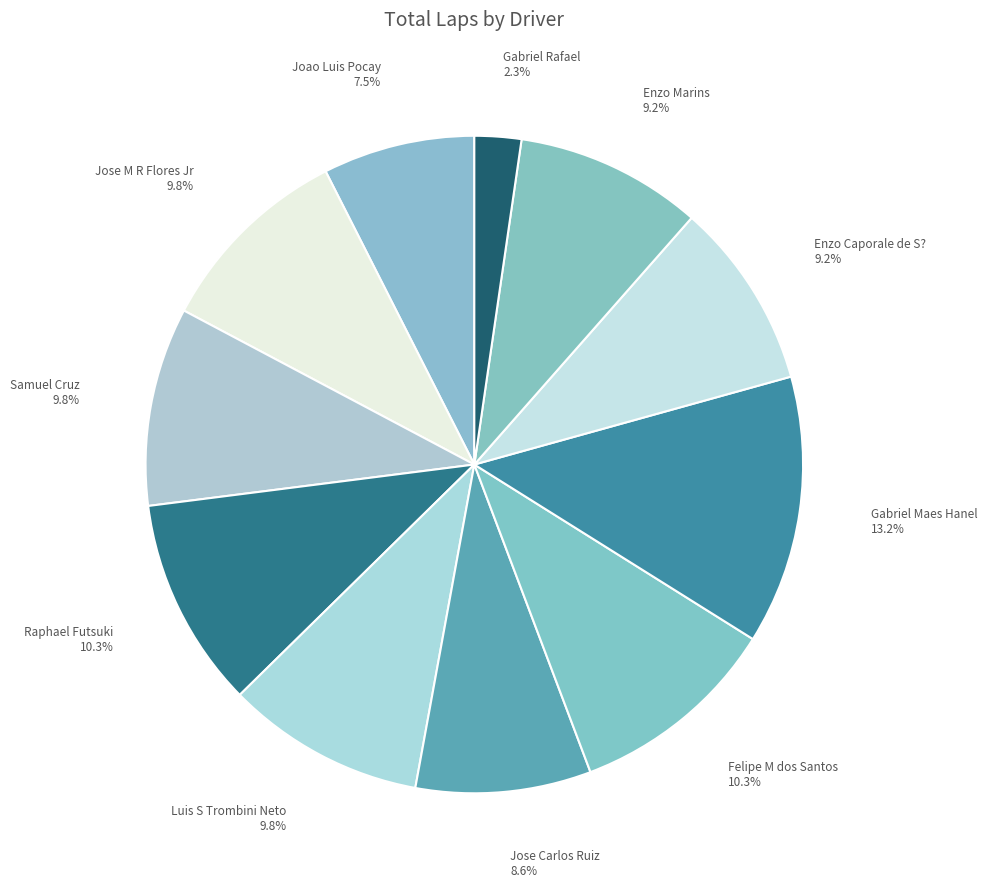

To the nearest percent, what is the average slice percentage?

9%